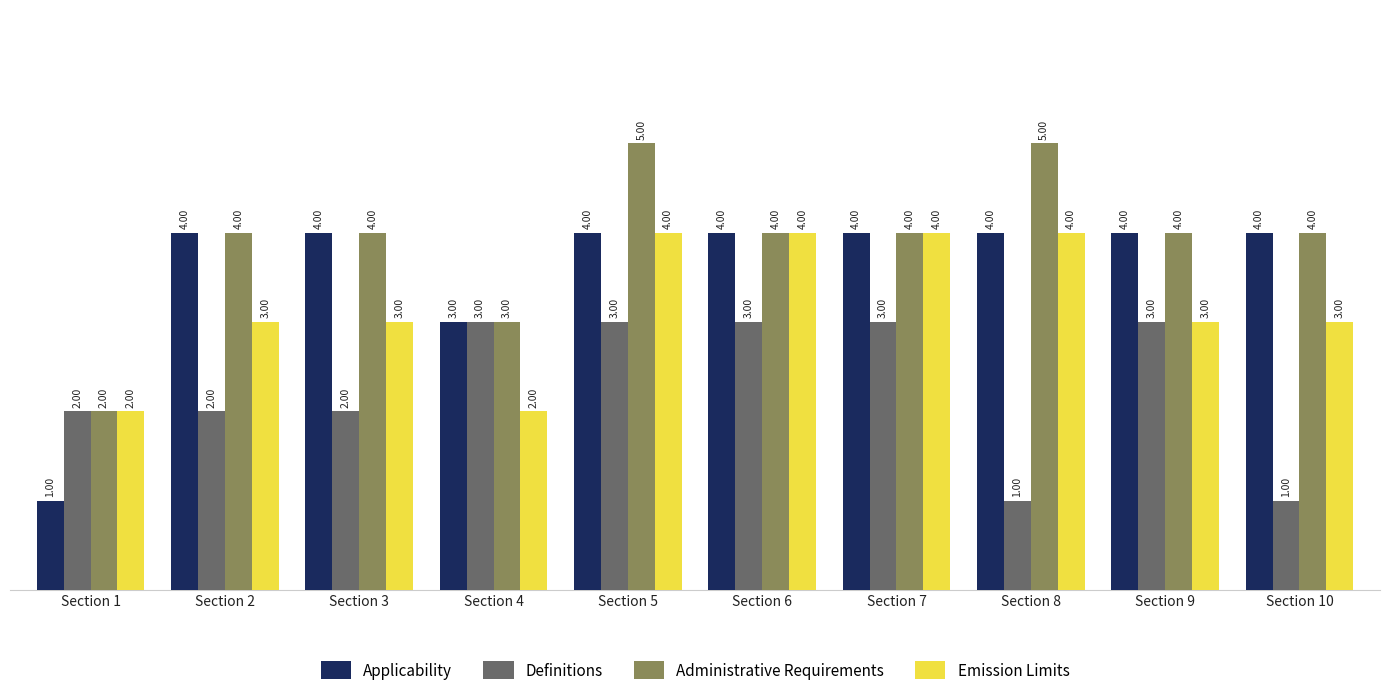

What is the difference between the maximum and minimum values in the Applicability series?

3